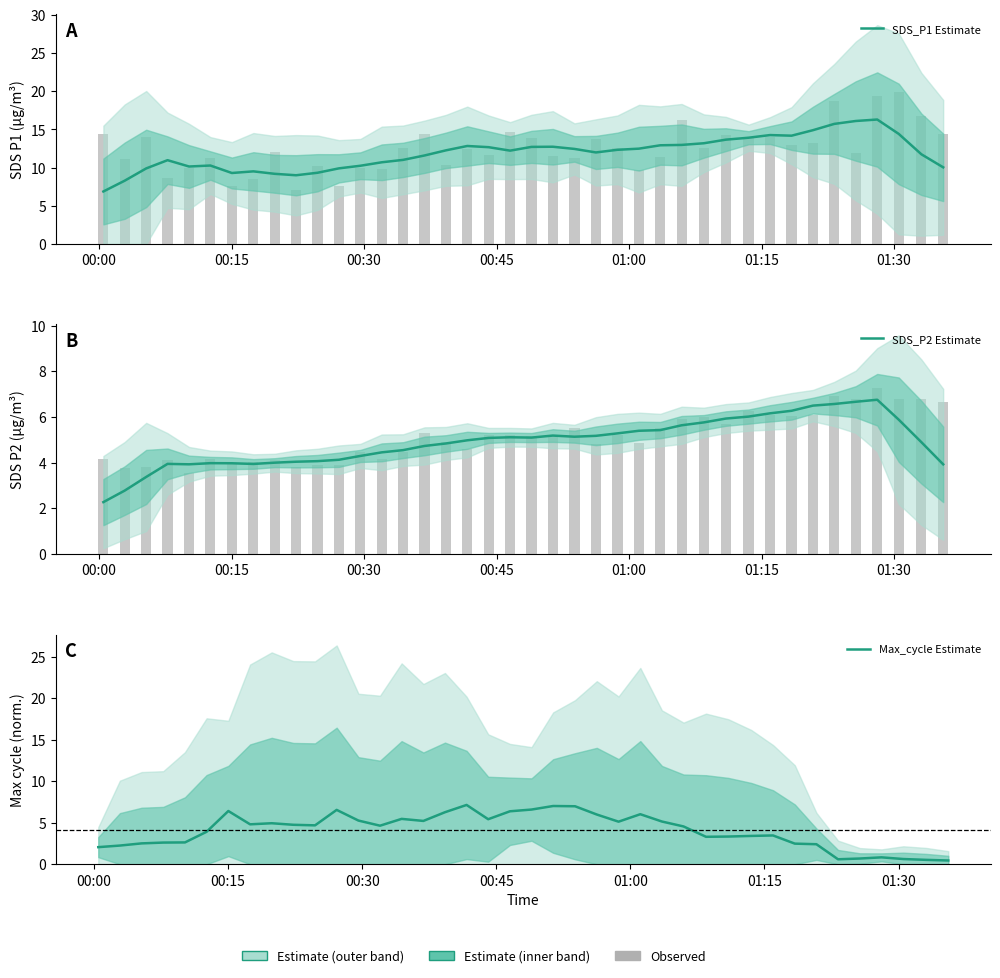

Are the bars horizontal?

No